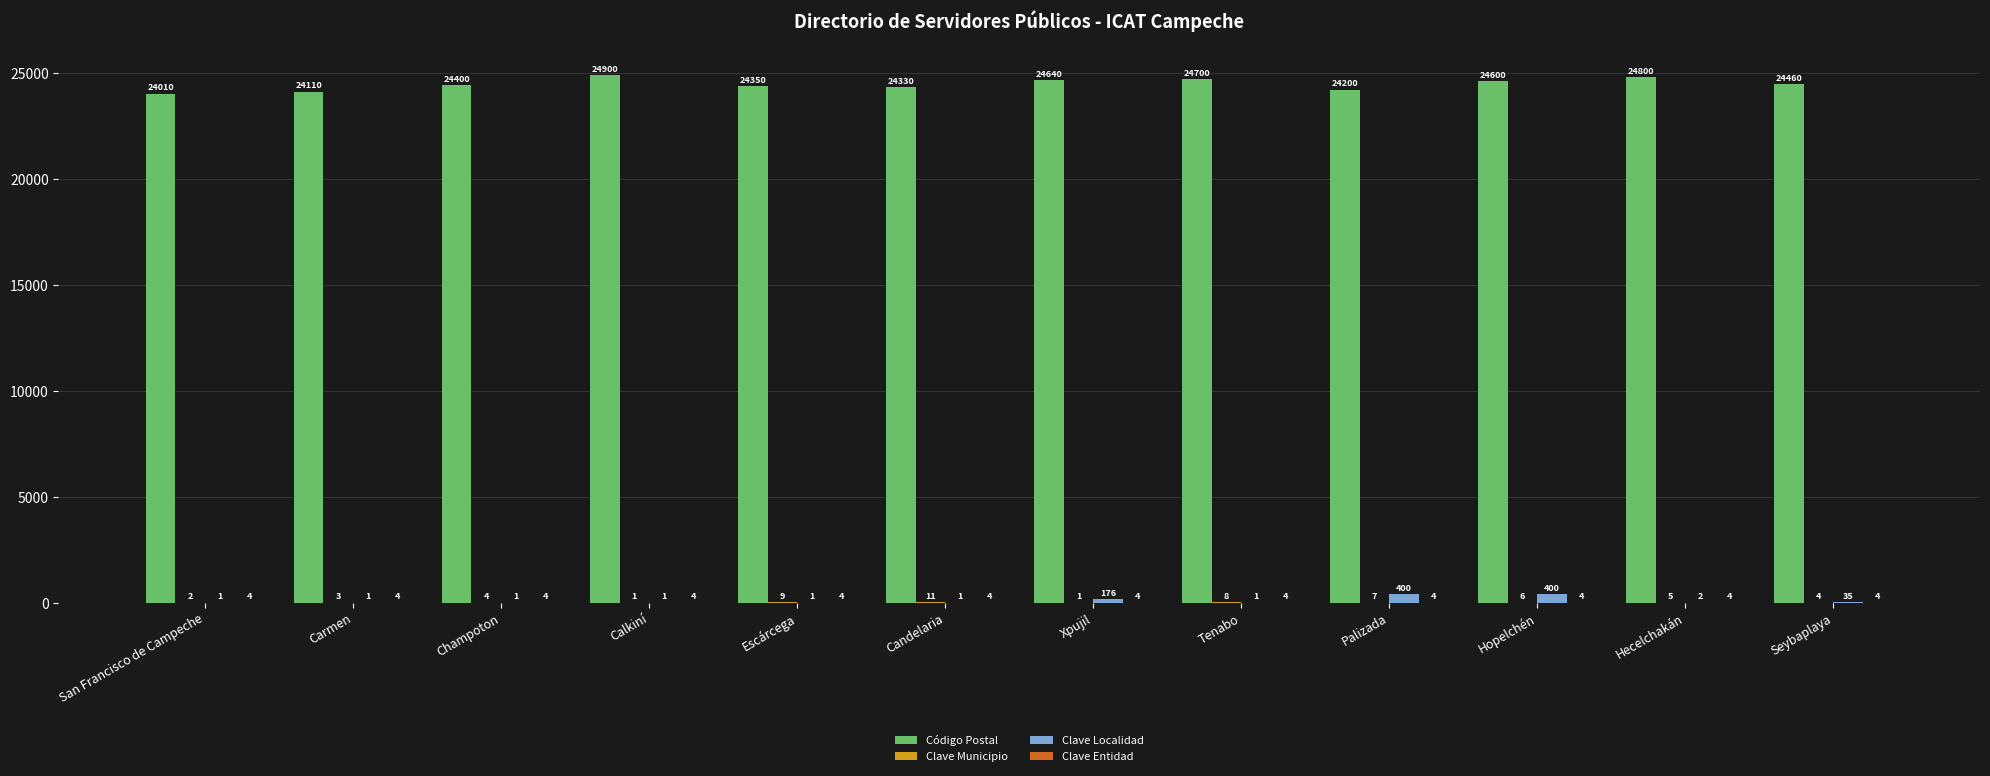

How many groups of bars are there?

12